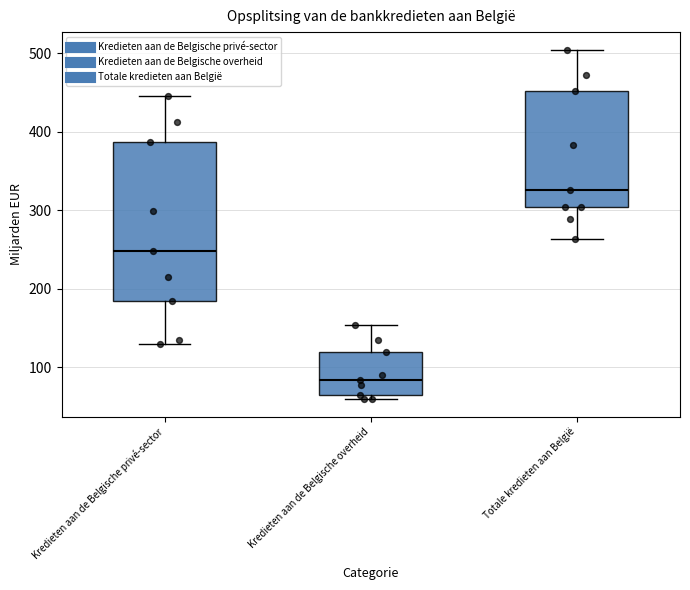

Reading left to right, transcribe this box plot: for each box, give where its median line is, the range the box spans, and where its two whiskers end, as read against the y-axis. The values are not printed on the chart, so give them approximately, as read against the axis.

Kredieten aan de Belgische privé-sector: median 250, box 180 to 390, whiskers 130 to 450
Kredieten aan de Belgische overheid: median 80, box 60 to 120, whiskers 60 (just below the box's lower edge) to 150
Totale kredieten aan België: median 330, box 300 to 450, whiskers 260 to 500